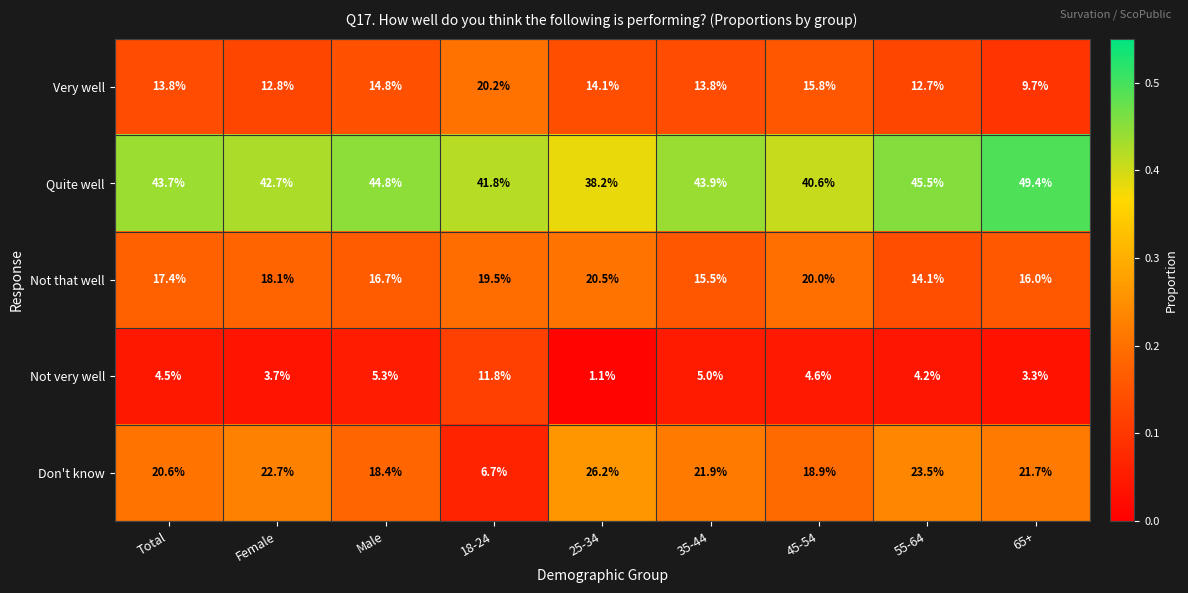

Count the number of data series in this chart.

5